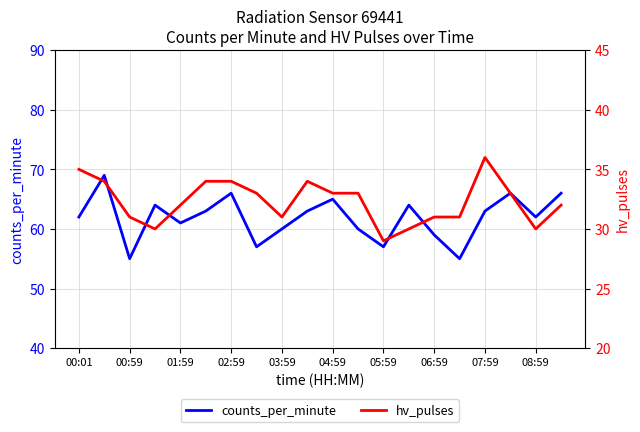

Is it true that counts_per_minute equals 99 at 07:59?

False